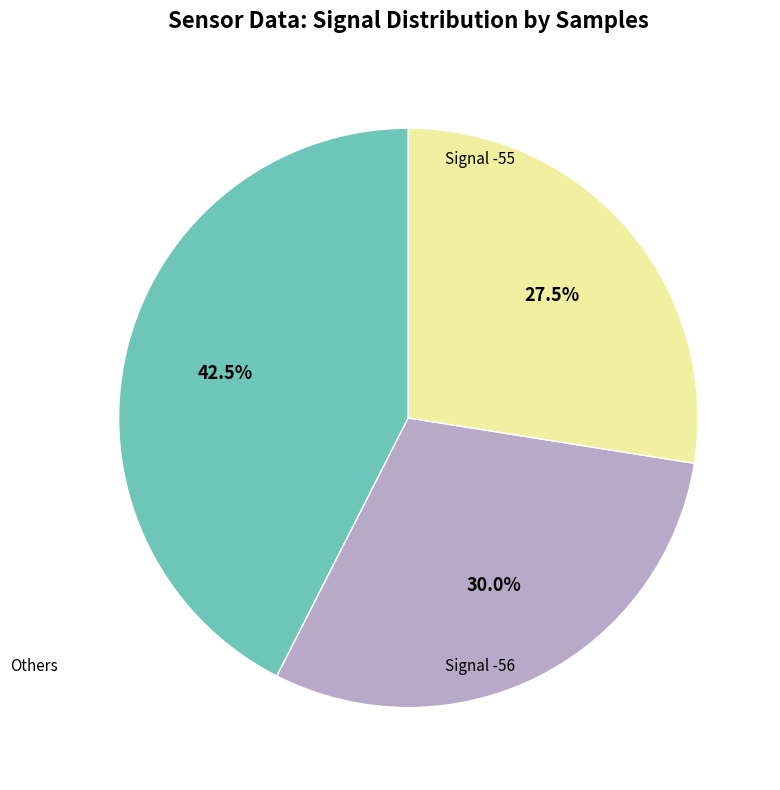

Is there any slice that represents more than half of the pie?

No